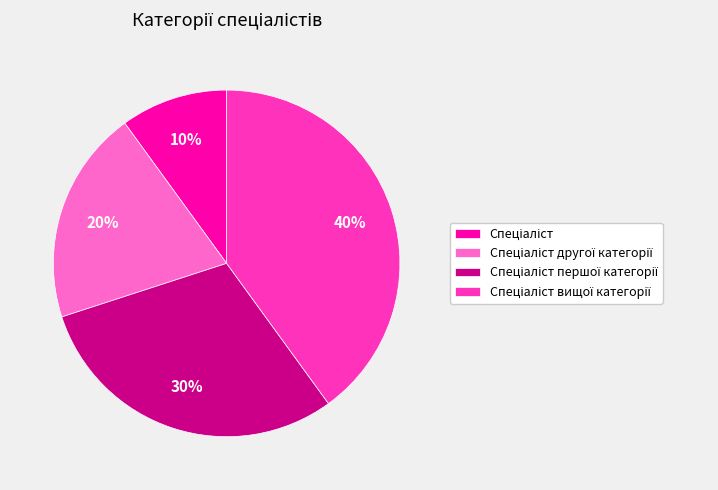

To the nearest percent, what is the average slice percentage?

25%